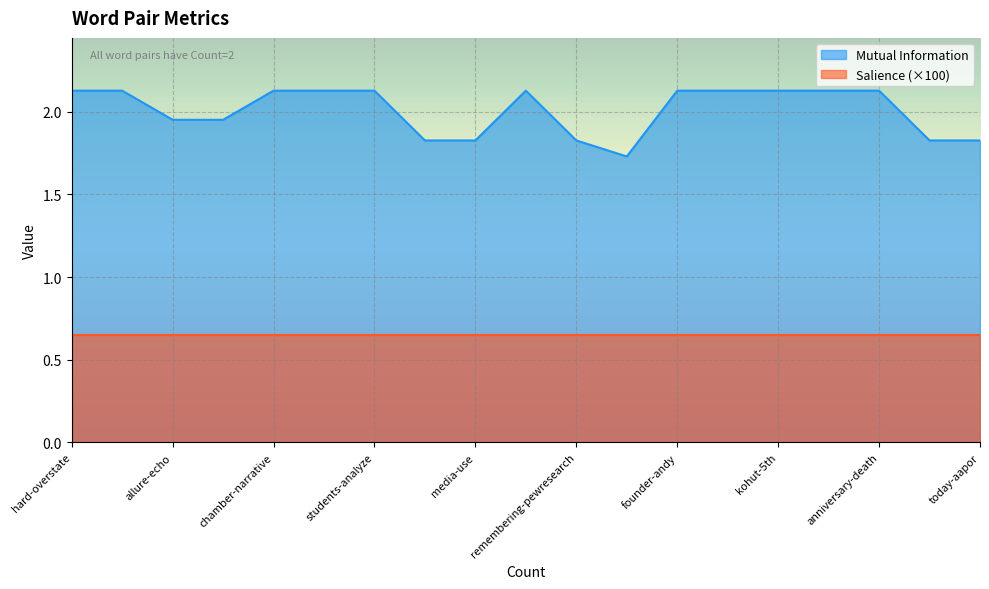

Which label corresponds to the smallest value in the chart?

pewresearch-founder